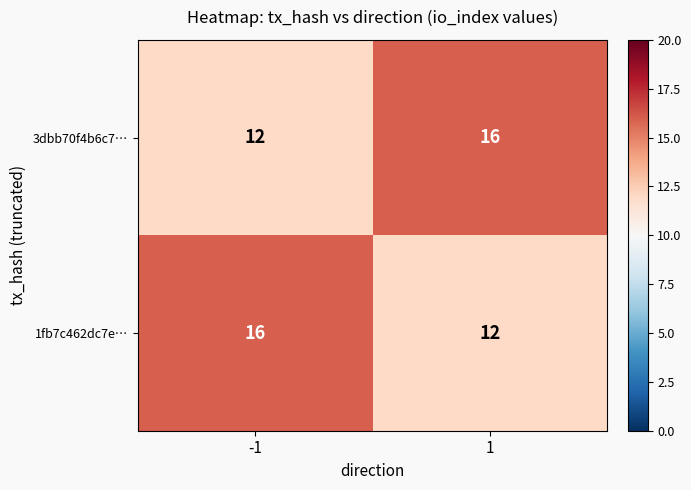

What is the total value across all series at 1?

28